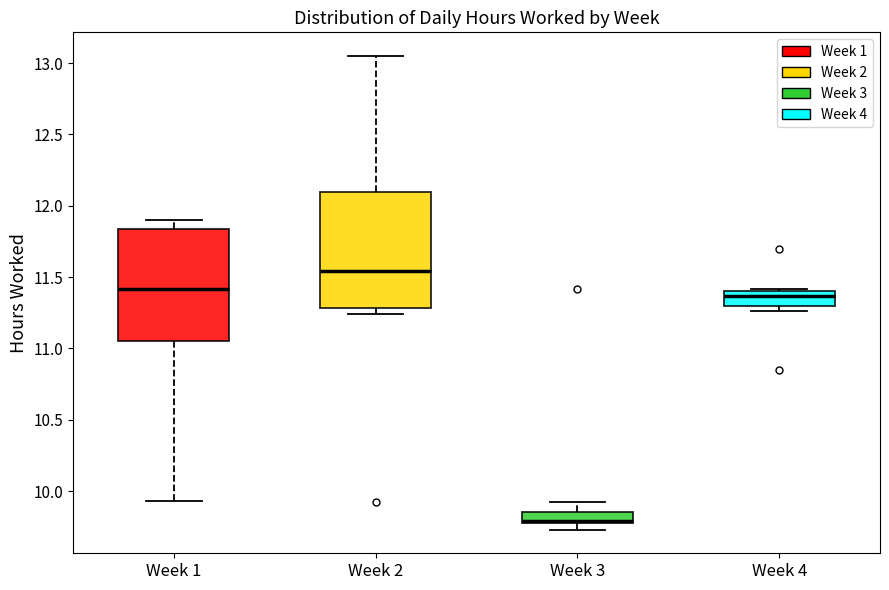

Reading left to right, read every box against the y-axis: the position of its median line, the range the box covers, and the ends of its whiskers. The values are not printed on the chart, so give them approximately, as read against the axis.

Week 1: median 11.40, box 11.05 to 11.85, whiskers 9.95 to 11.90
Week 2: median 11.55, box 11.30 to 12.10, whiskers 11.25 to 13.05
Week 3: median 9.80 (just above the box's lower edge), box 9.80 to 9.85, whiskers 9.75 to 9.90
Week 4: median 11.35, box 11.30 to 11.40, whiskers 11.25 to 11.40